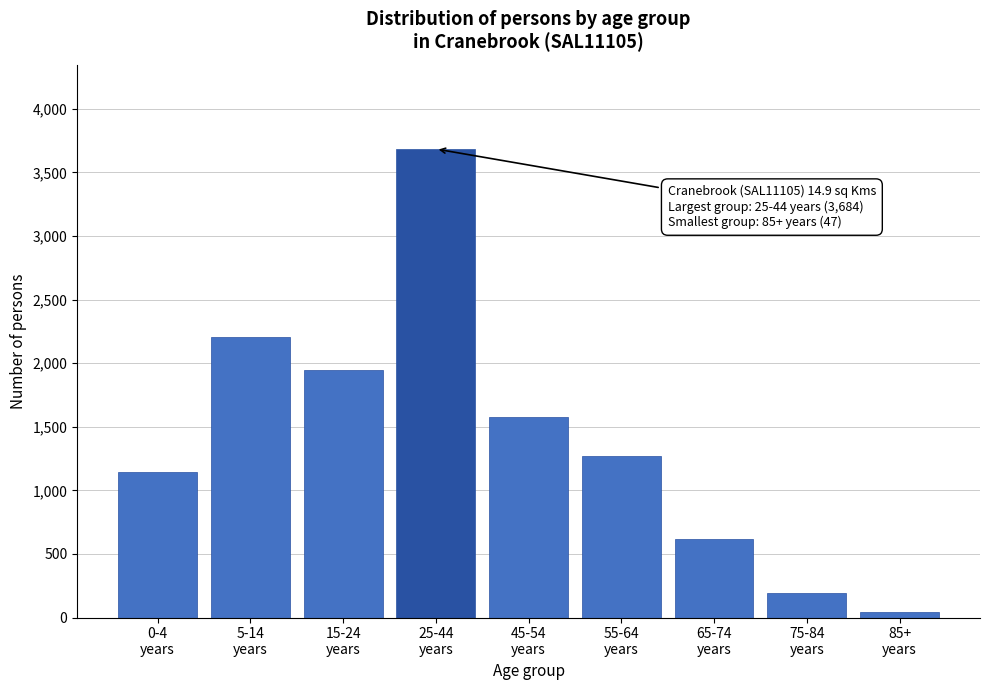

Reading left to right, list all the values displayed in this chart.

1147	2204	1949	3684	1577	1267	621	190	47